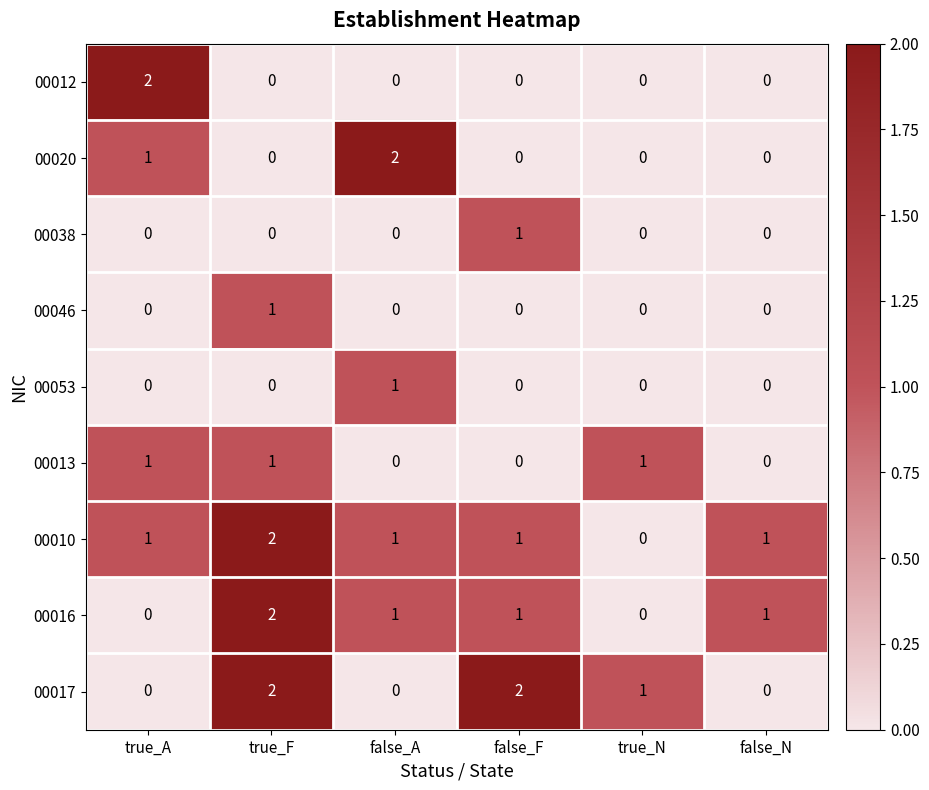

What is the spread (max minus min) of values at true_A?

2